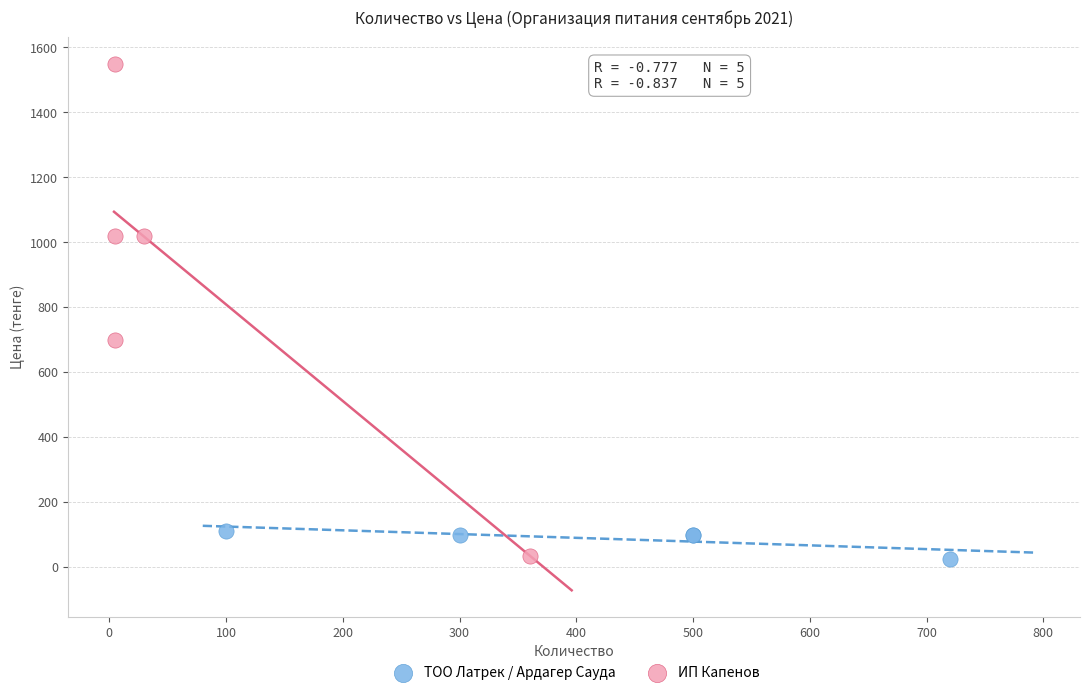

What are all the series names shown in the legend?

ТОО Латрек / Ардагер Сауда, ИП Капенов